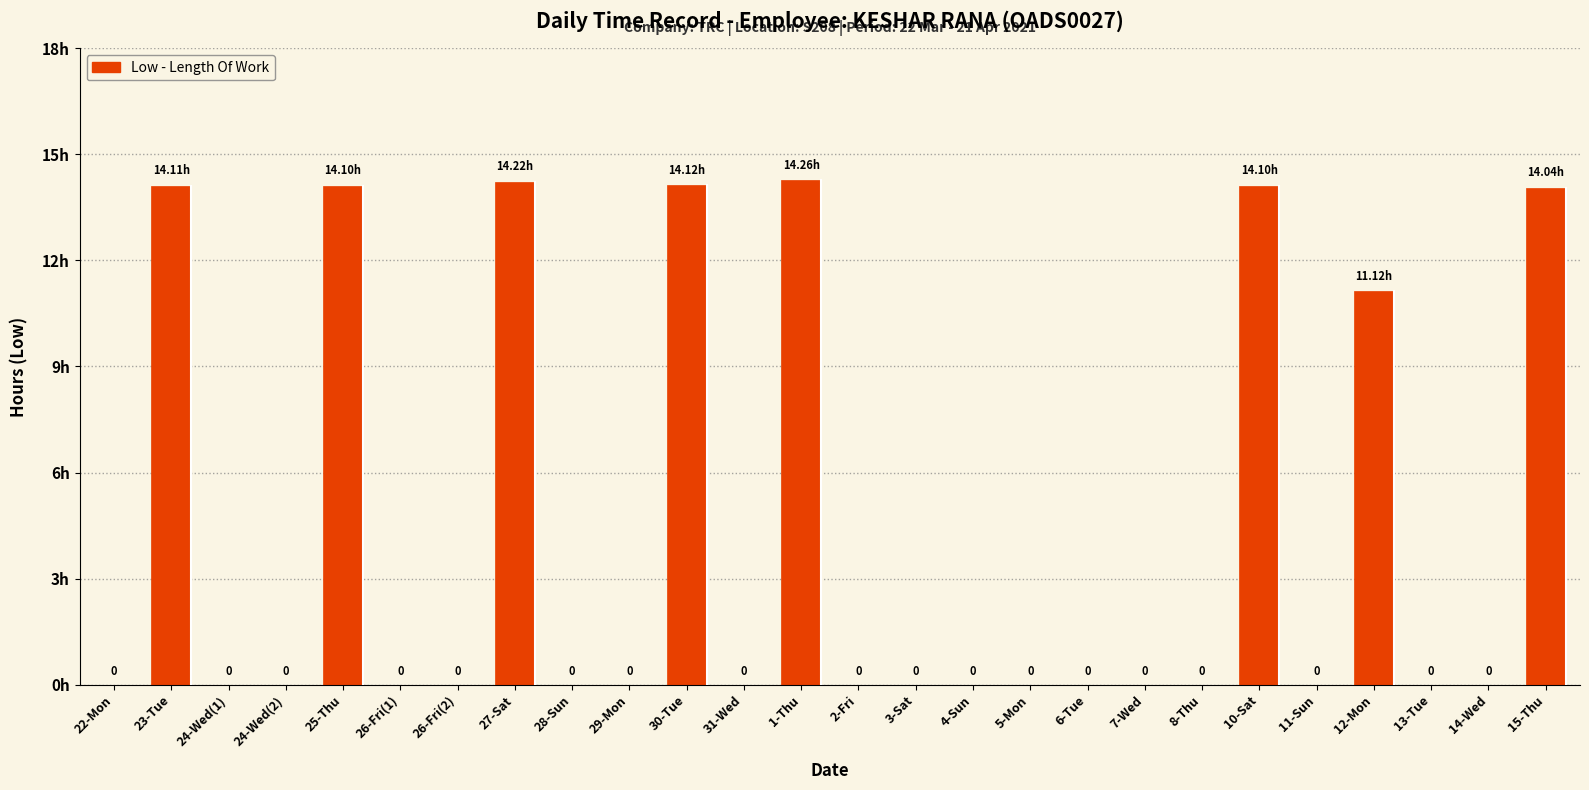

Between 29-Mon and 27-Sat, which is larger?

27-Sat